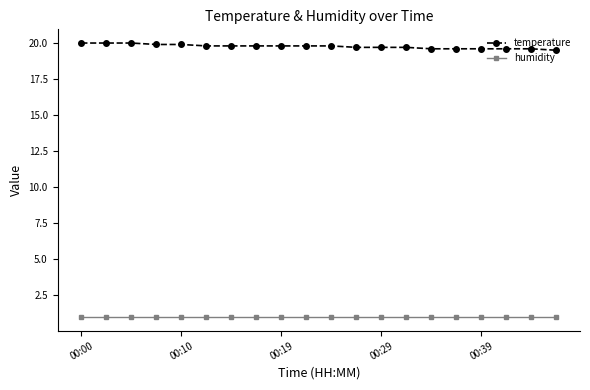

True or false: humidity and temperature intersect in this chart.

False